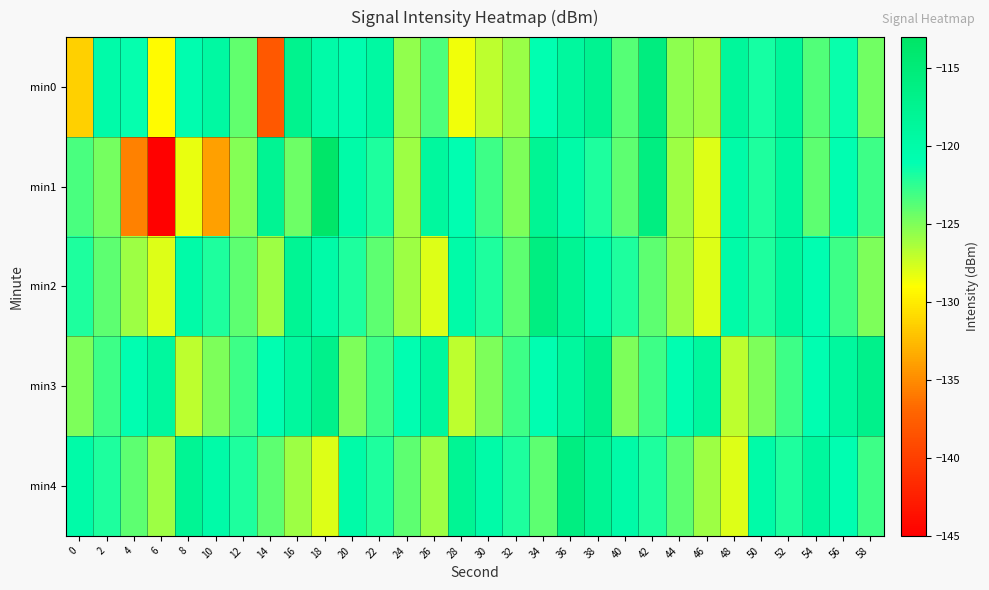

What is the spread (max minus min) of values at 42?

8.3